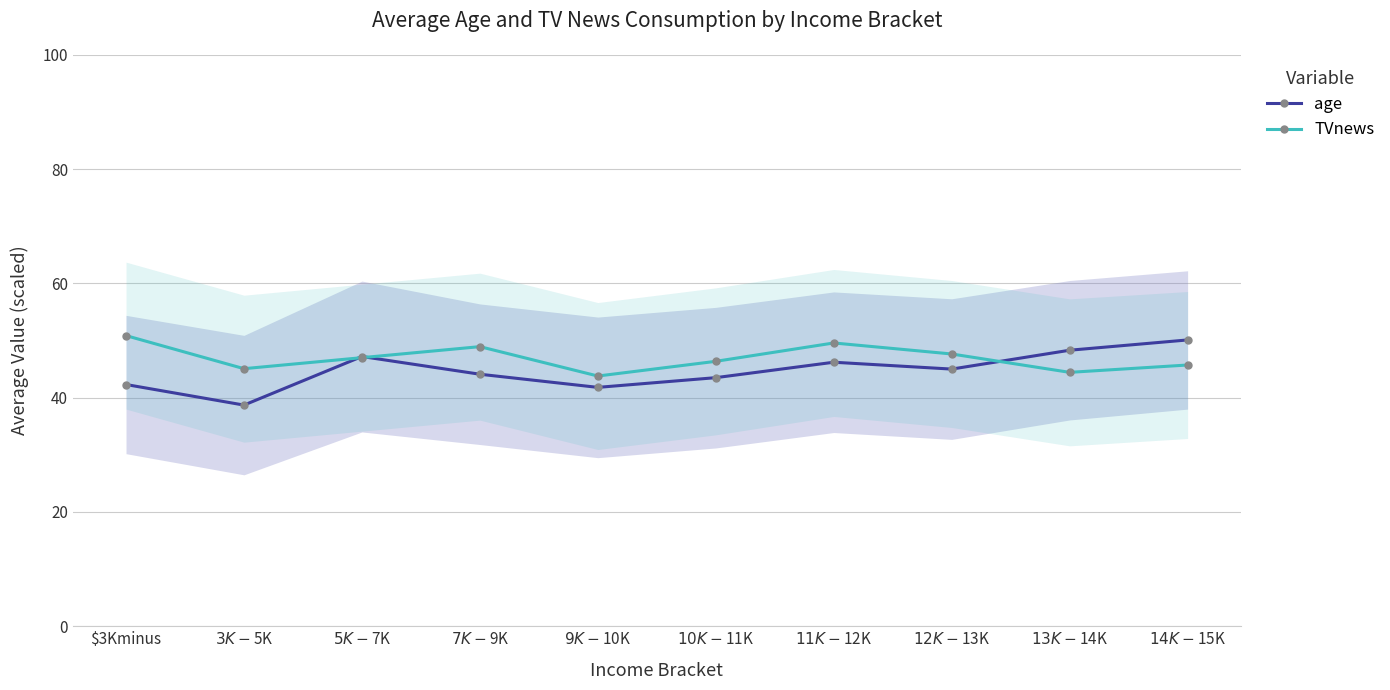

Which category has the lowest value in the age series?

$3K-$5K